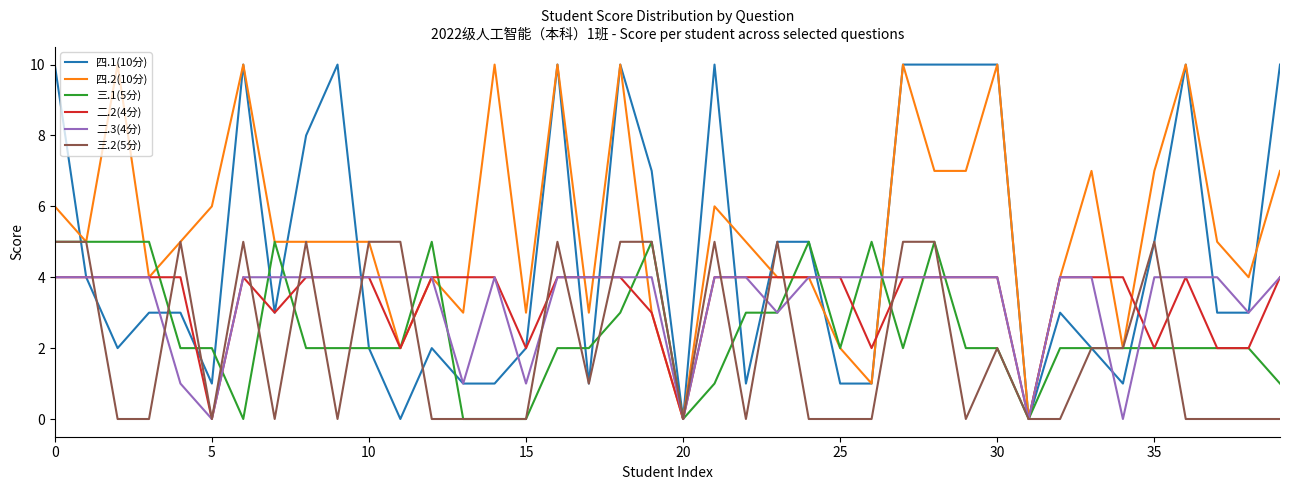

Which series has the largest total across all categories?

四.2(10分)